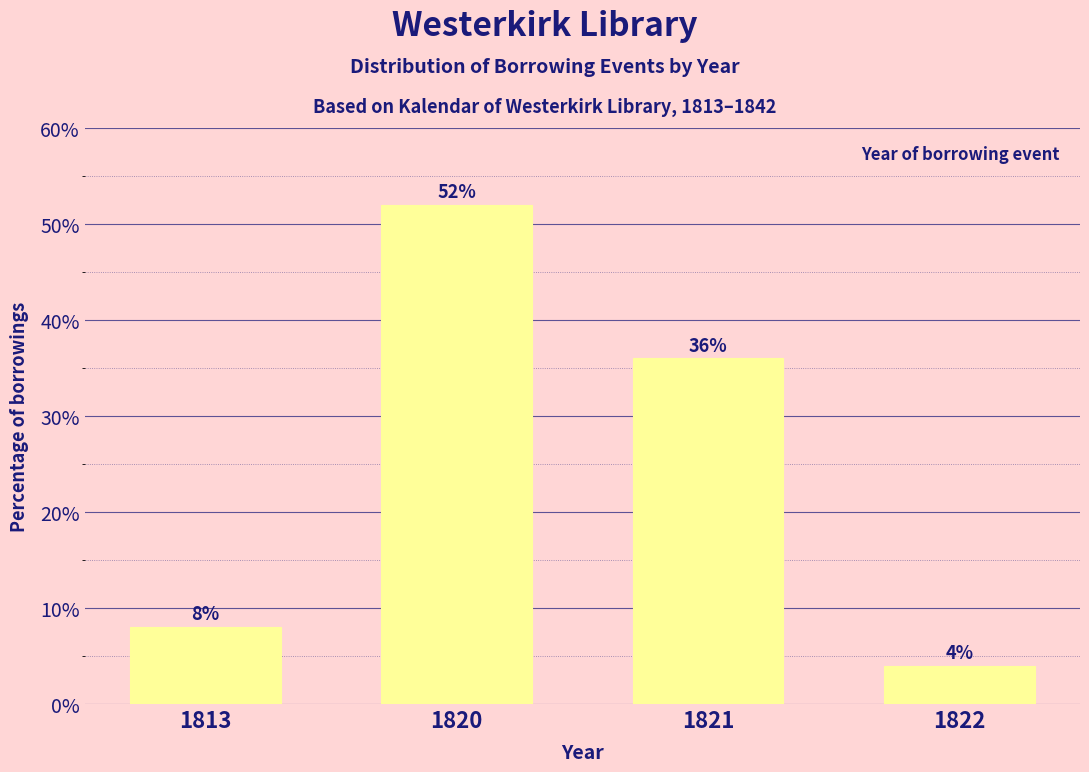

Reading right to left, what are all the values shown in this chart?

1822=4	1821=36	1820=52	1813=8